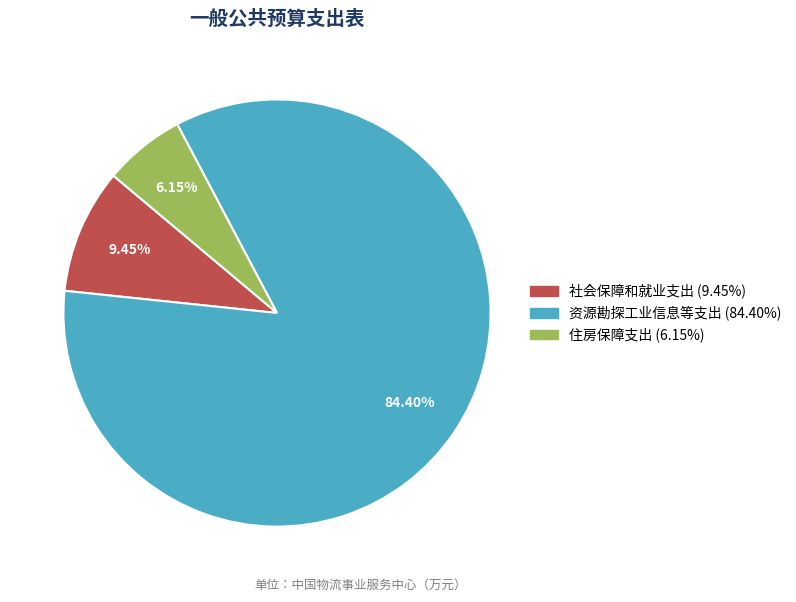

True or false: 住房保障支出 accounts for 1% of the total.

False